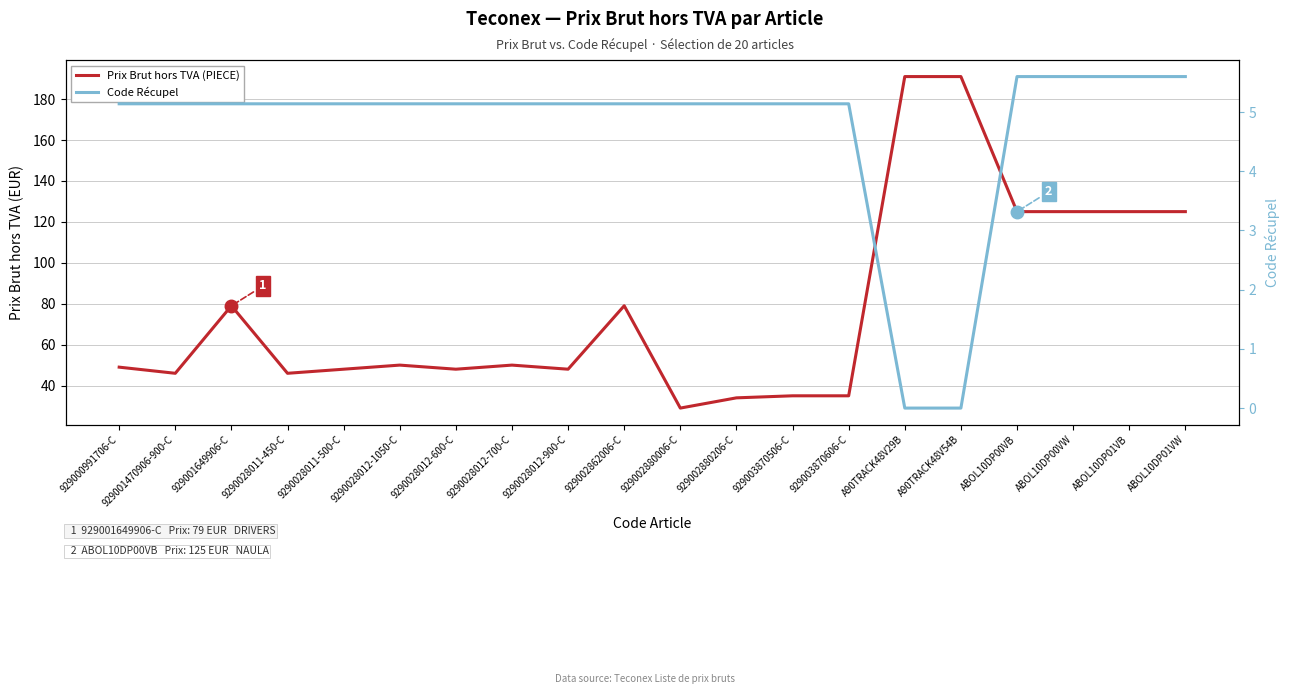

How many interior local valleys does the Prix Brut hors TVA (PIECE) series have?

5